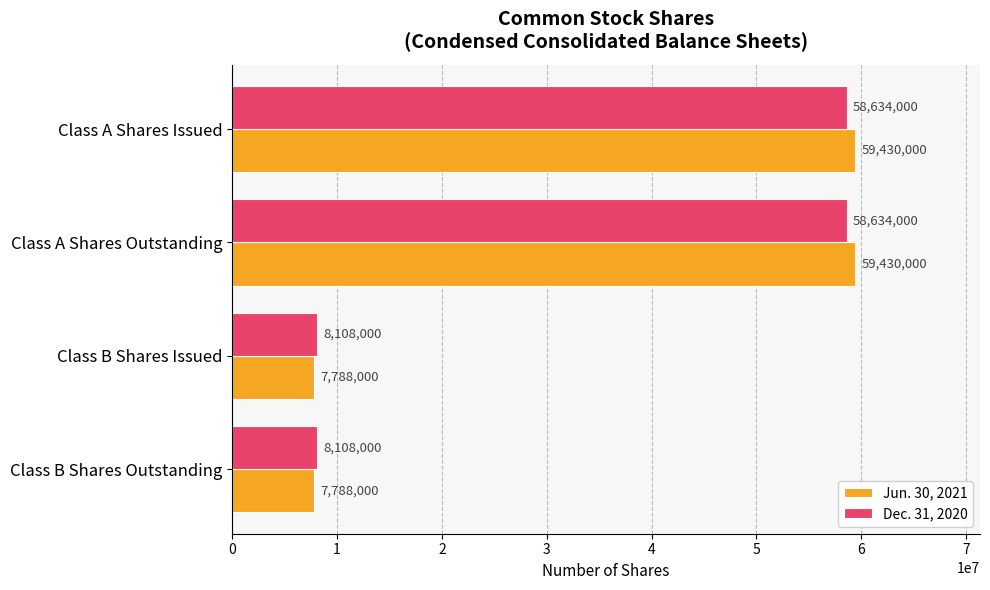

What is the greatest value displayed?

59430000